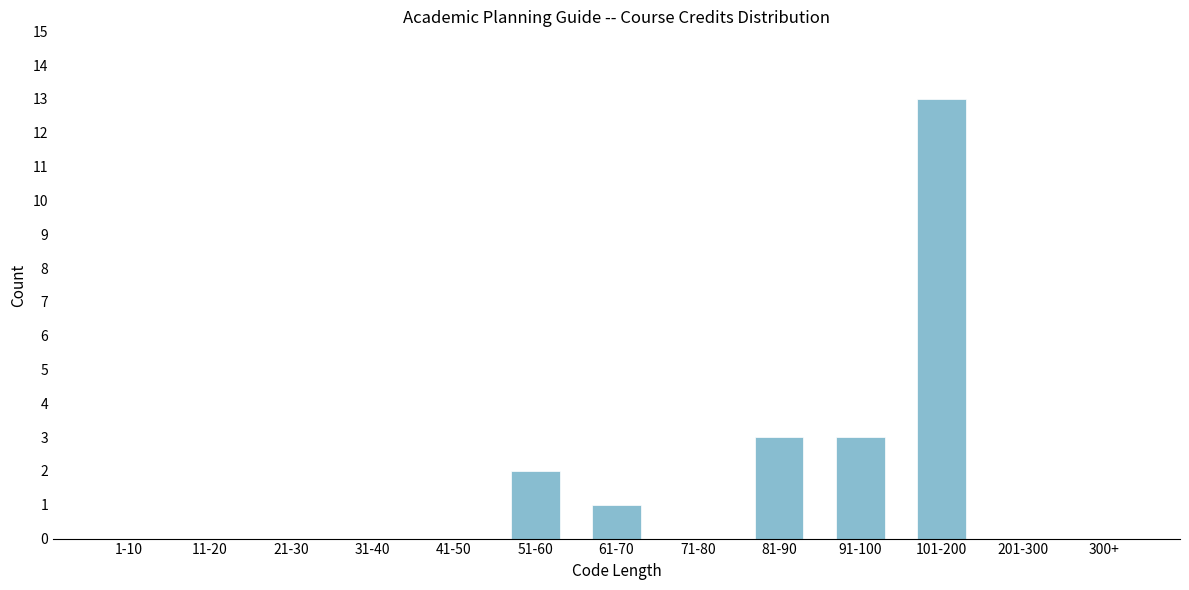

Reading left to right, transcribe all the data shown in this chart.

1-10=0	11-20=0	21-30=0	31-40=0	41-50=0	51-60=2	61-70=1	71-80=0	81-90=3	91-100=3	101-200=13	201-300=0	300+=0